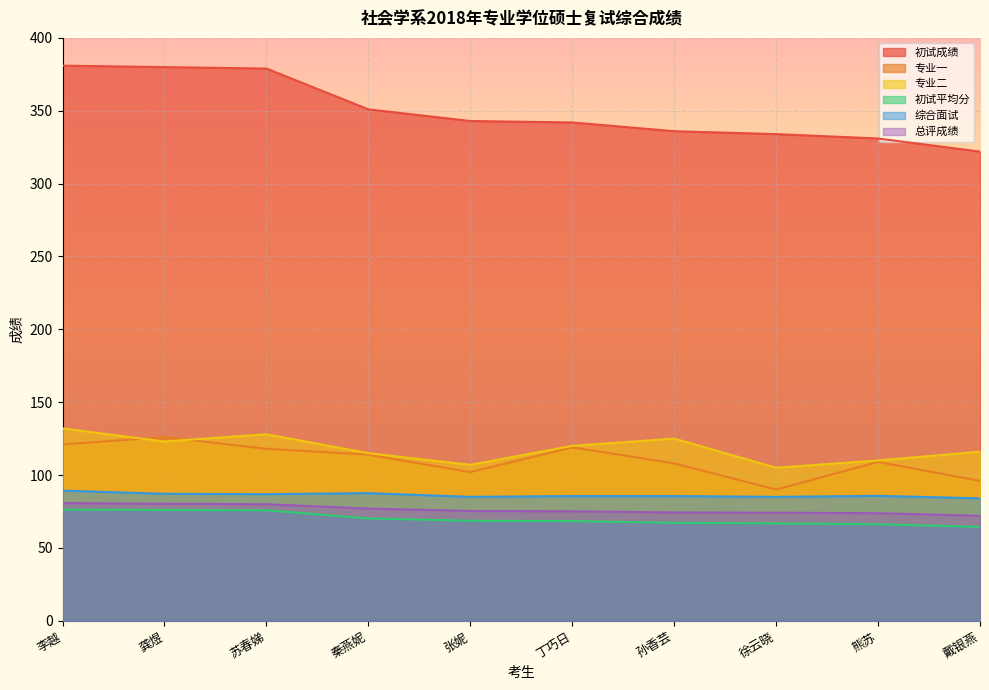

At which label does 综合面试 first exceed 85?

李越